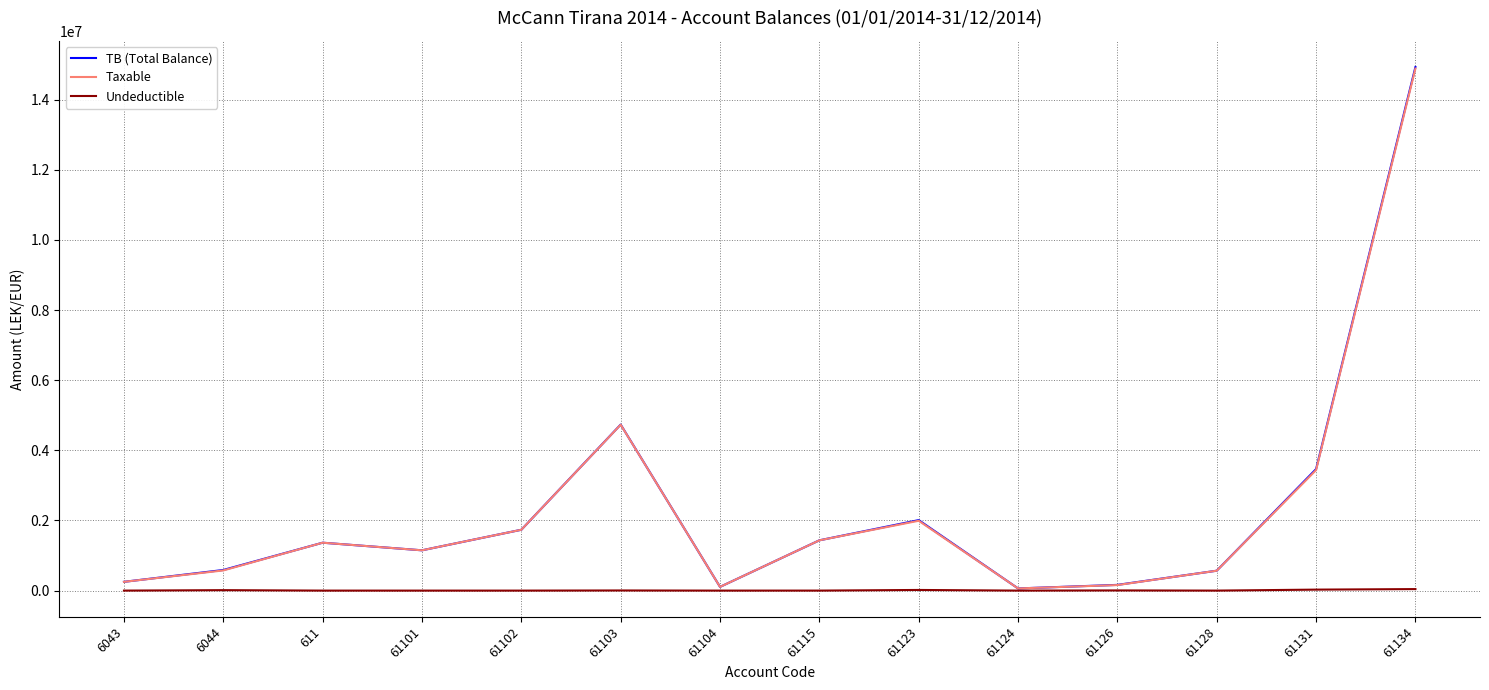

How many interior local valleys does the Taxable series have?

3